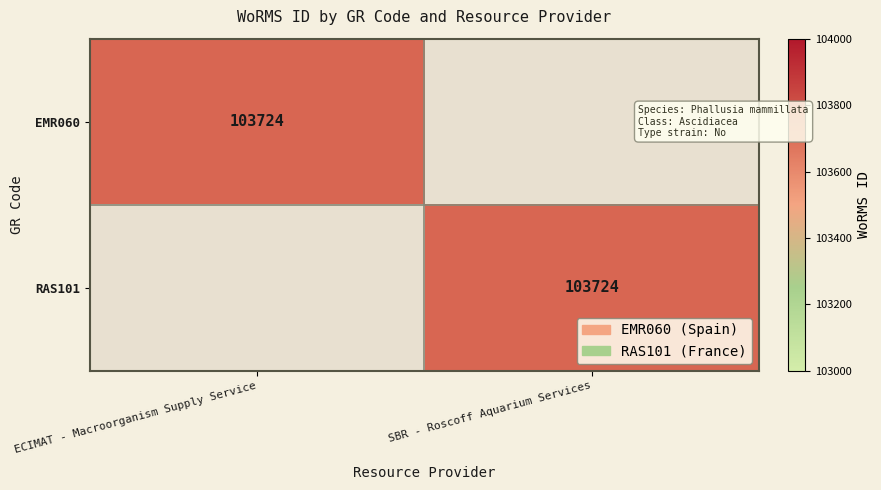

The value of EMR060 at ECIMAT - Macroorganism Supply Service is 103724. True or false?

True